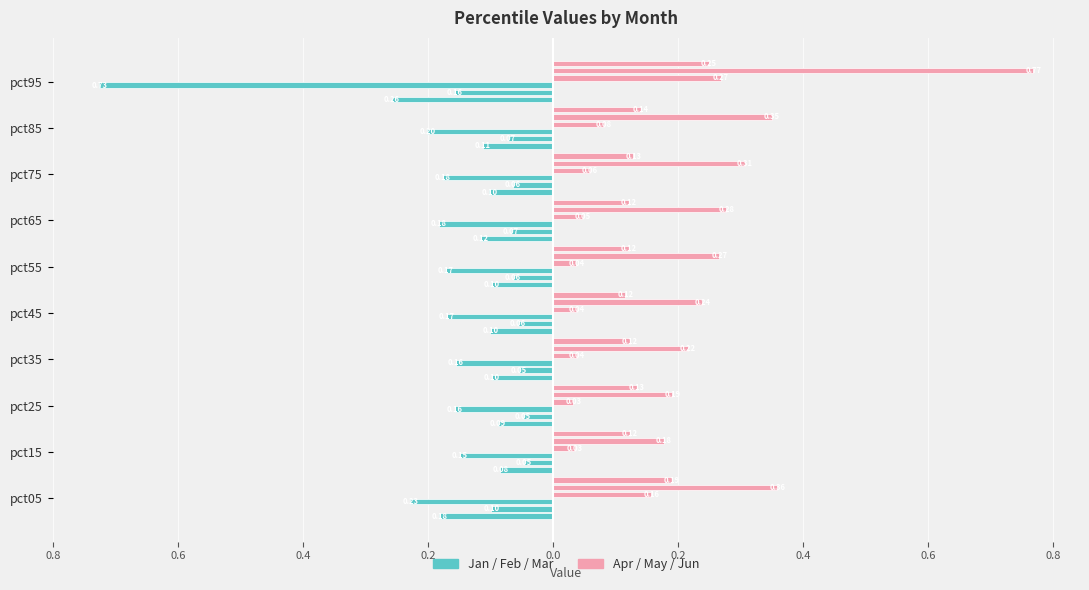

What is the label of the 7th bar from the right?

0.4